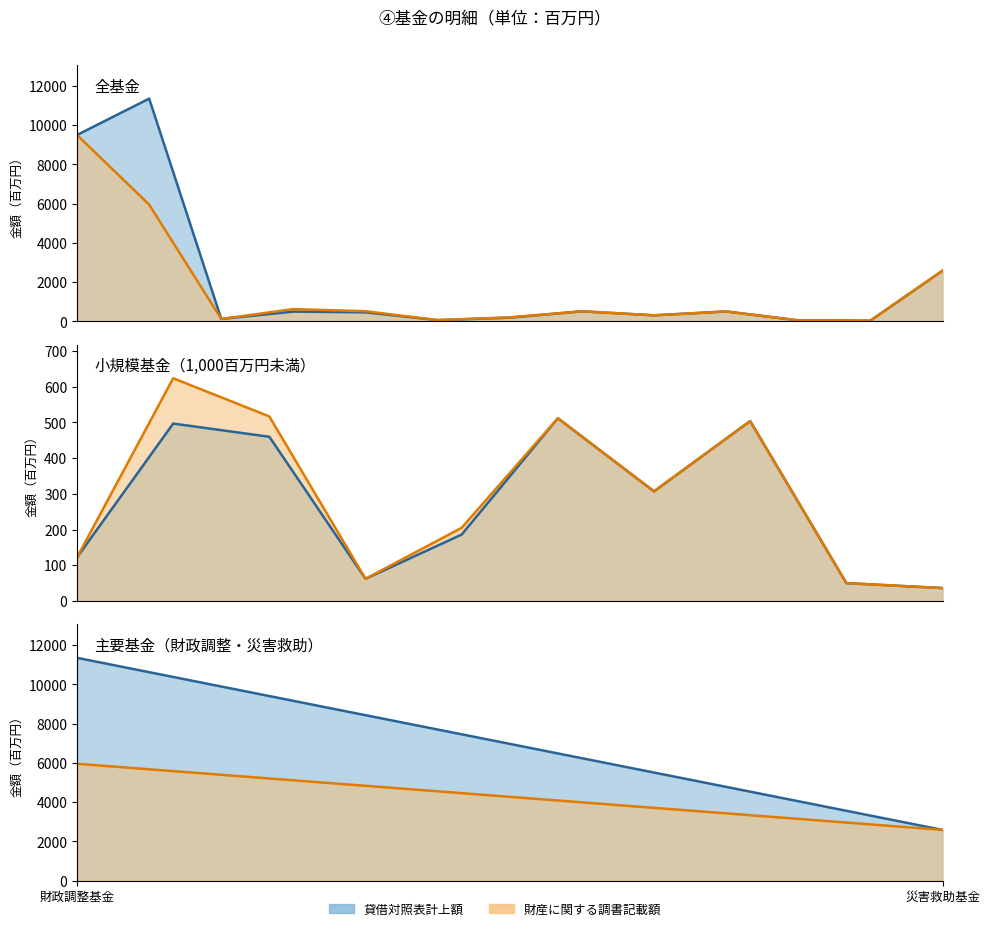

What is the difference between the 財産に関する調書記載額 values at 財政調整基金 and 災害救助基金?

3371